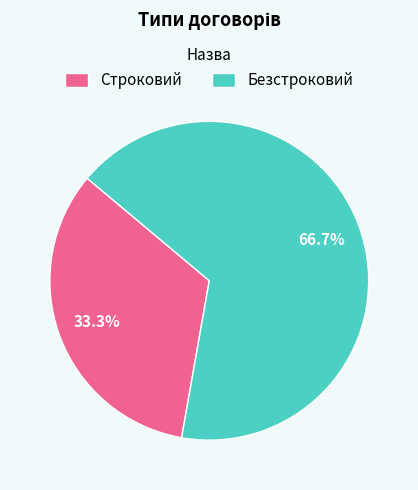

Rank the categories by value from highest to lowest.

Безстроковий, Строковий